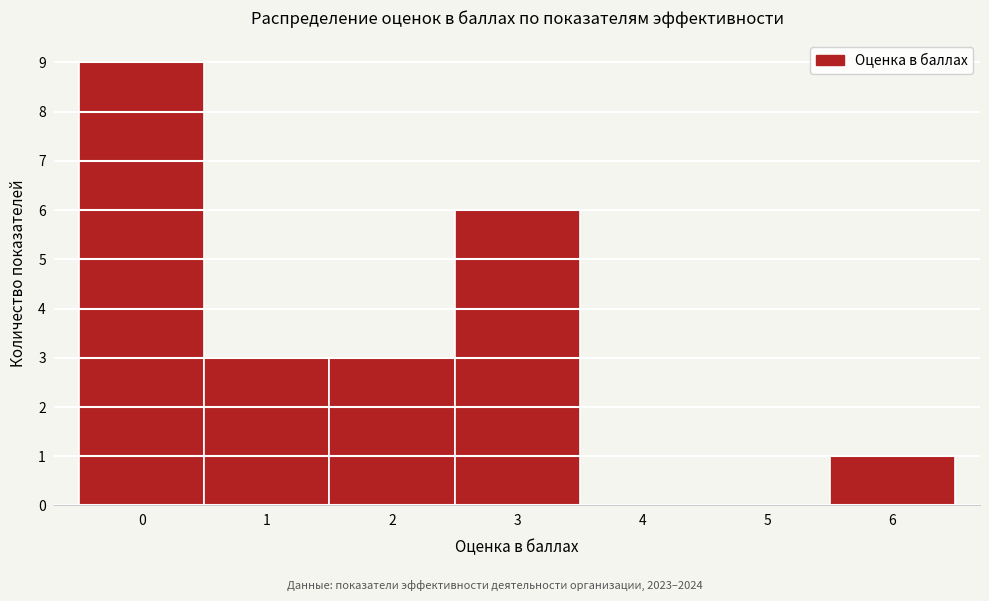

Reading right to left, what are all the values shown in this chart?

6=1	5=0	4=0	3=6	2=3	1=3	0=9